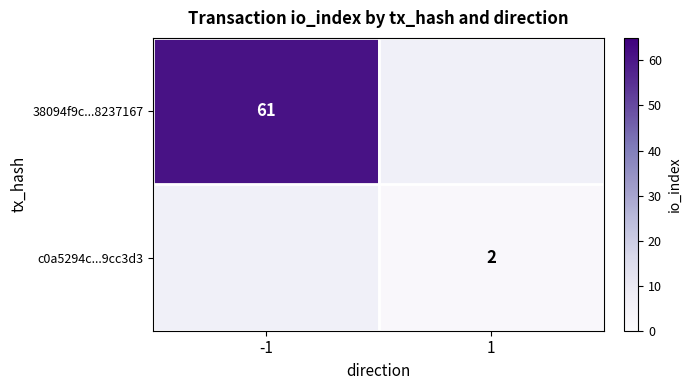

The c0a5294c...9cc3d3 series shows 2 at 1. True or false?

True